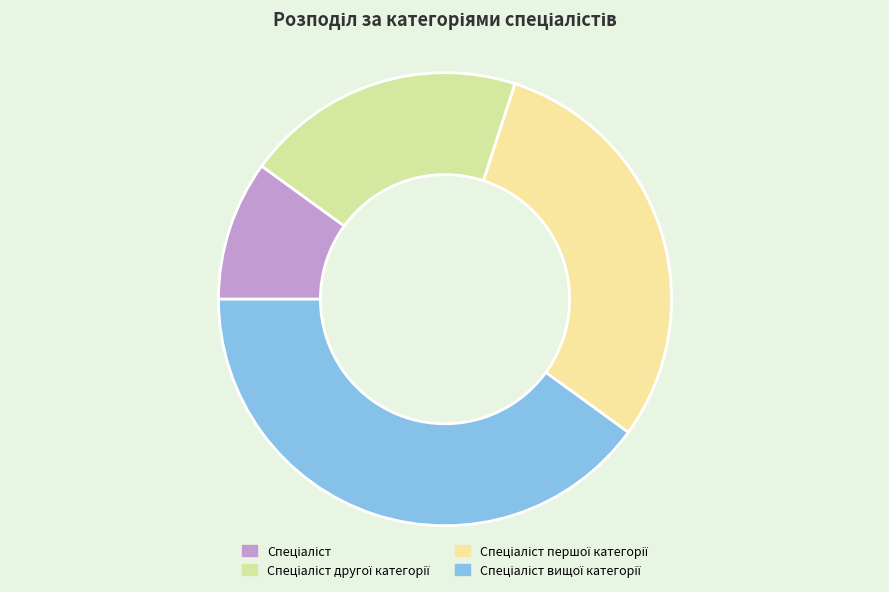

How many slices are in this pie chart?

4